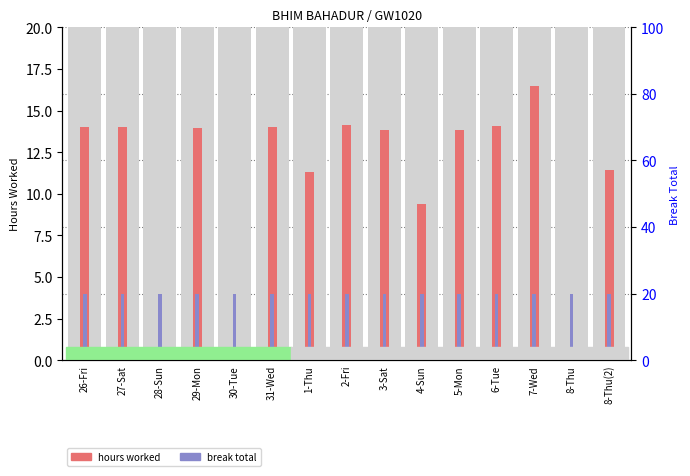

Are the bars horizontal?

No